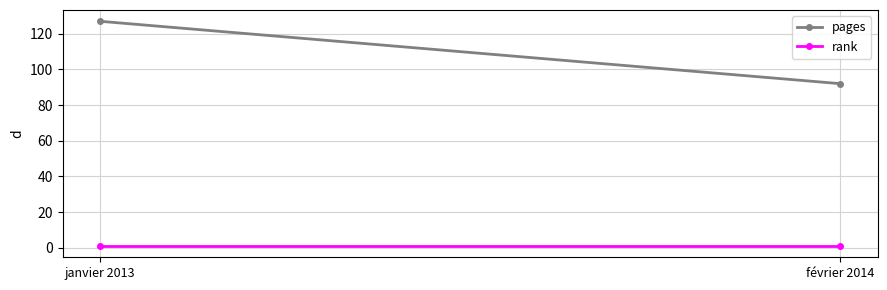

Which series has the largest total across all categories?

pages